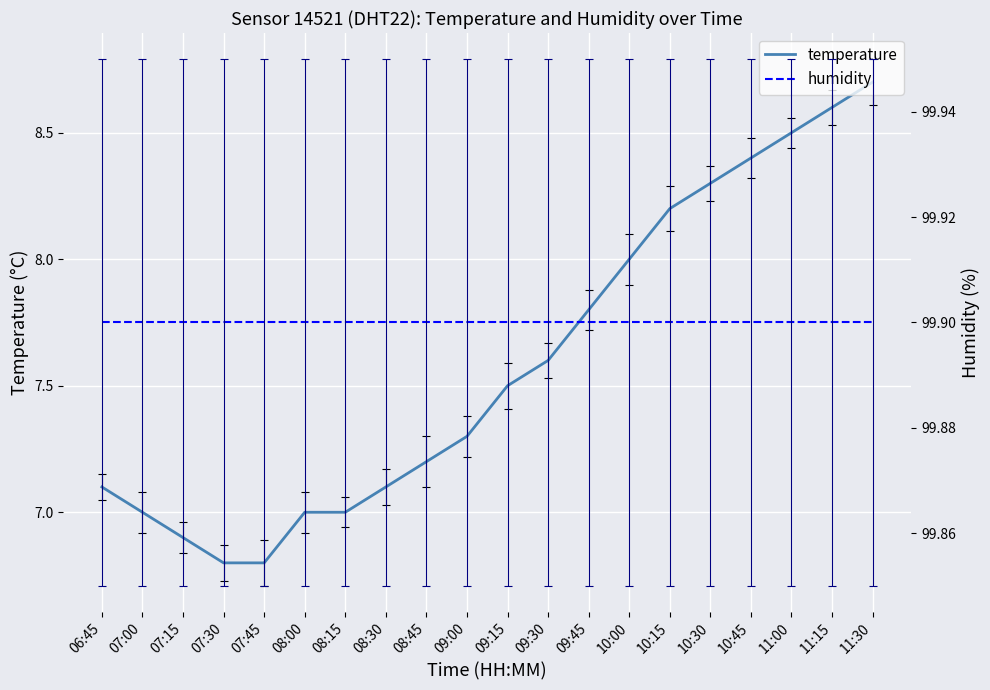

Where does the temperature series first go above 7?

06:45